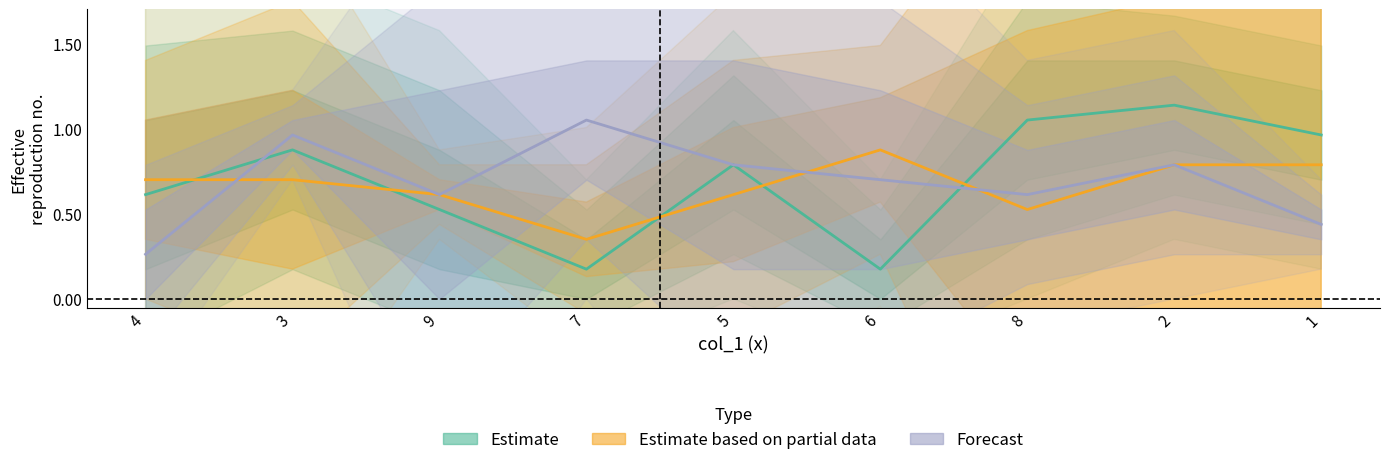

What is the label of the 6th point from the left?

6